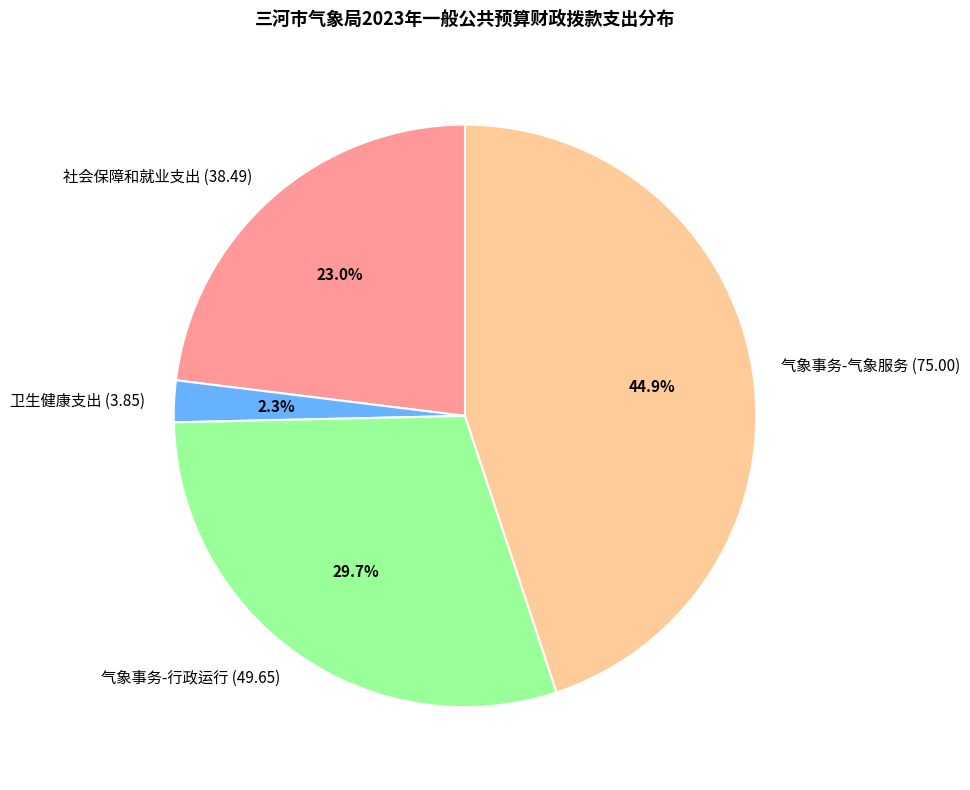

Is there any slice that represents more than half of the pie?

No